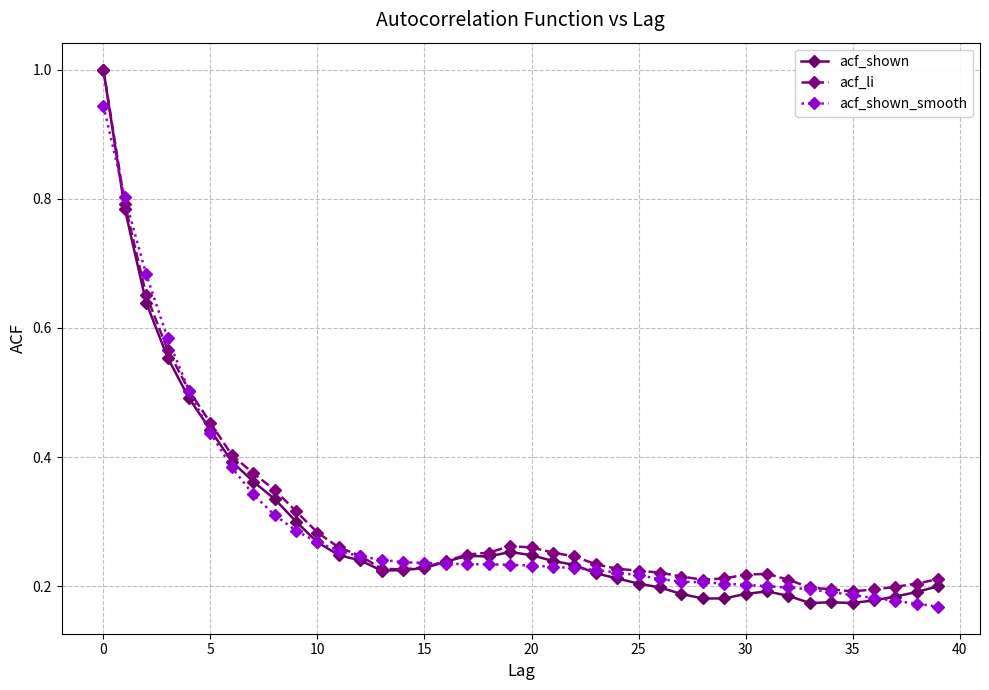

True or false: acf_shown has more than 2 points higher than both neighbors.

True